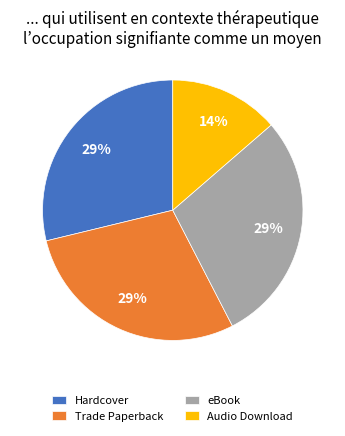

Is the sum of Hardcover and Trade Paperback greater than half?

Yes